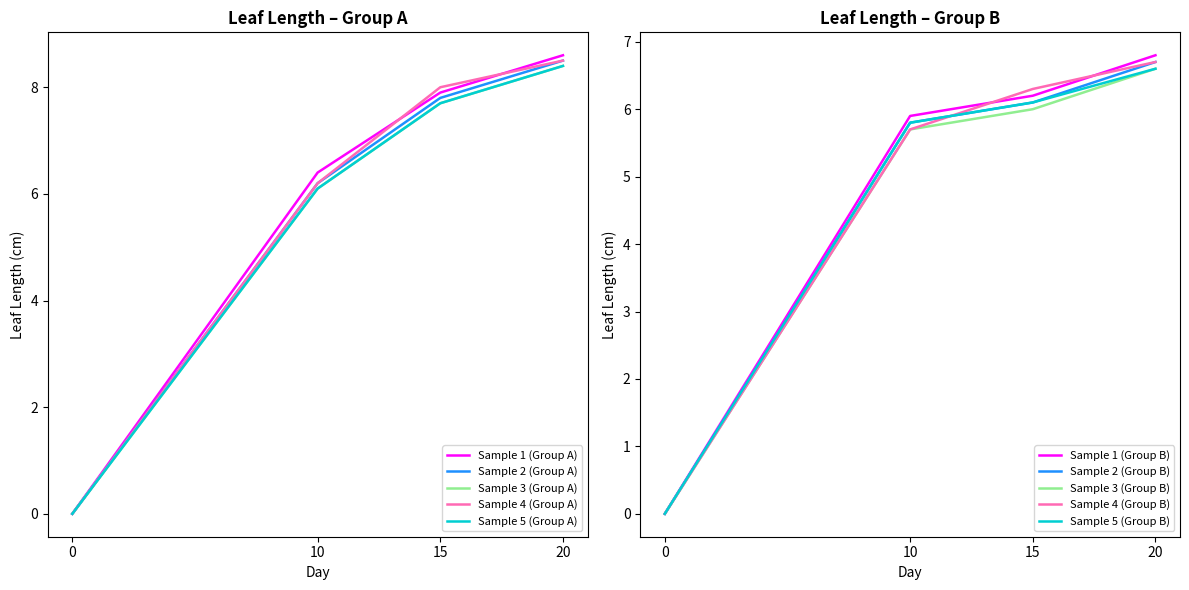

Rank the categories by Sample 2 (Group A) value from highest to lowest.

20, 15, 10, 0